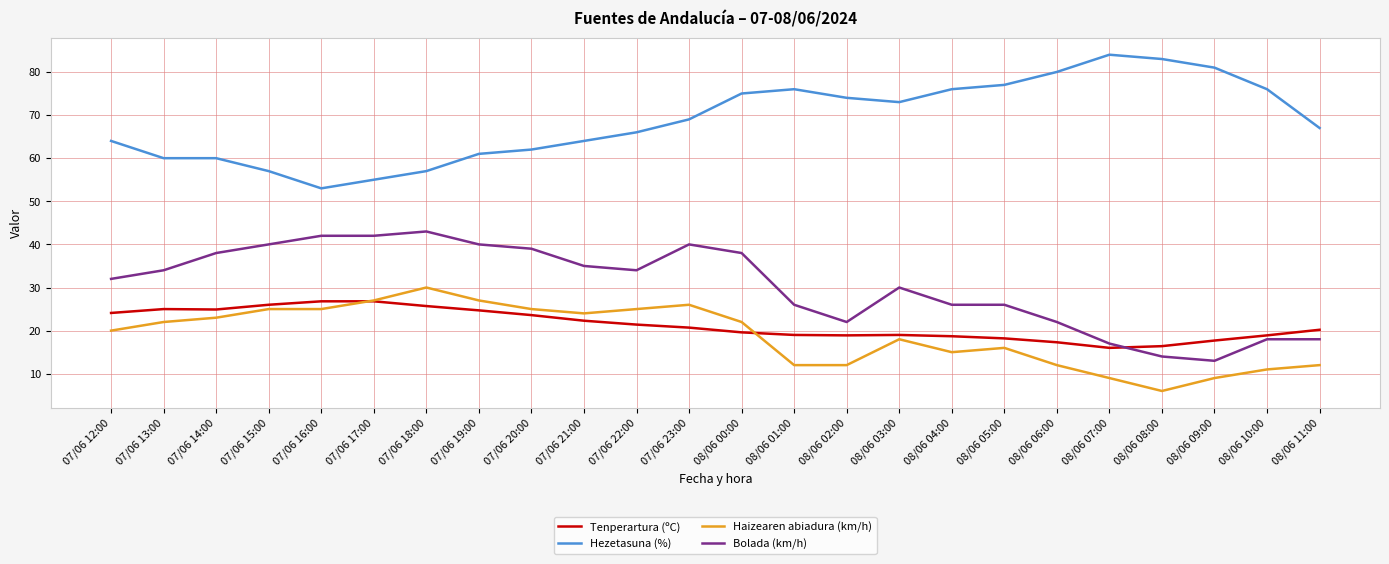

In Tenperartura (ºC), how many points are lower than both neighbors (excluding endpoints)?

3